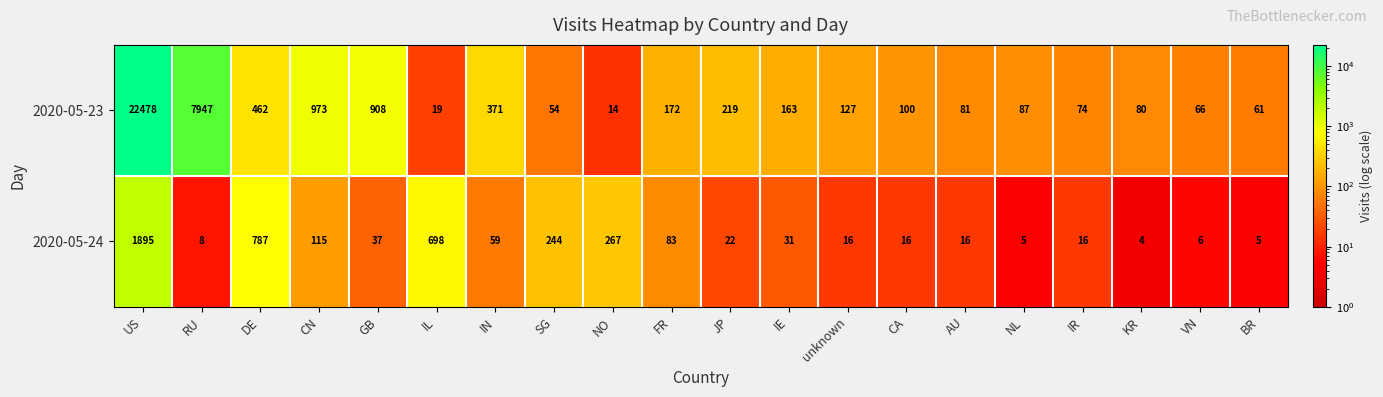

How many data points does each series have?

20